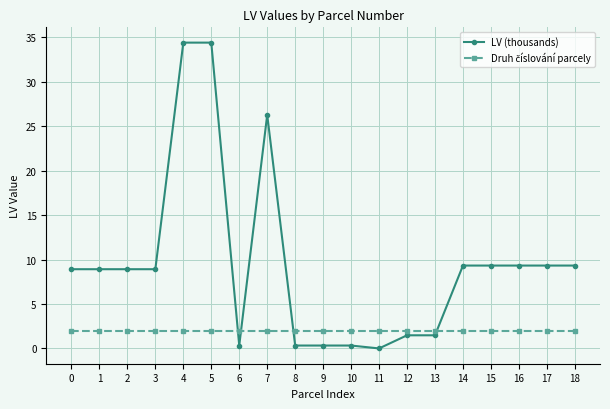

What is the difference between the highest and lowest values at 8?

1.7